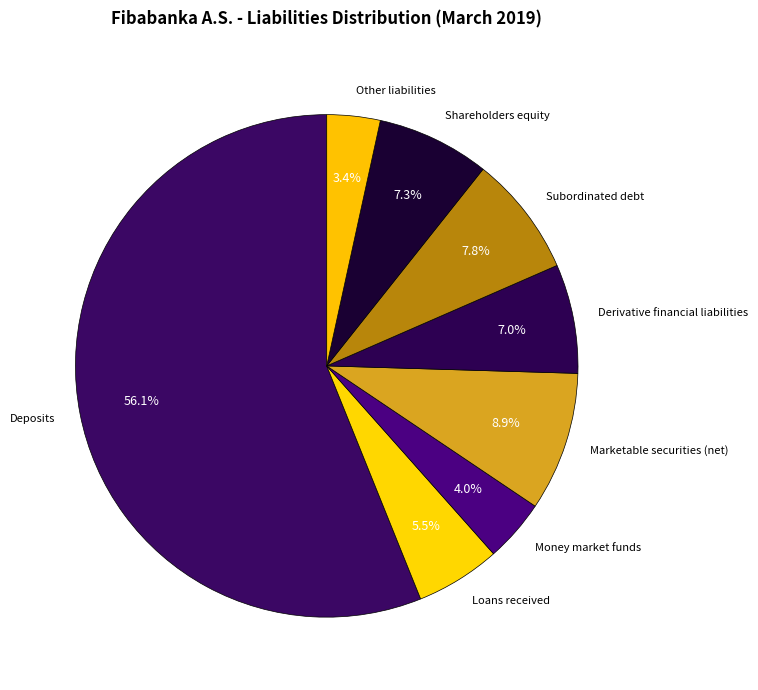

Is there any slice that represents more than half of the pie?

Yes